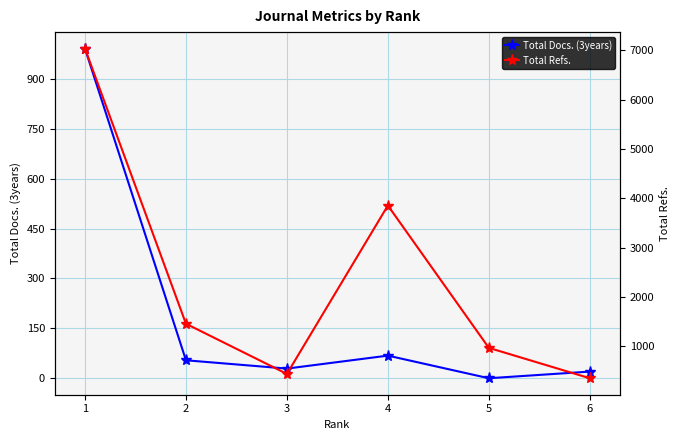

The value of Total Docs. (3years) at 2 is 97. True or false?

False